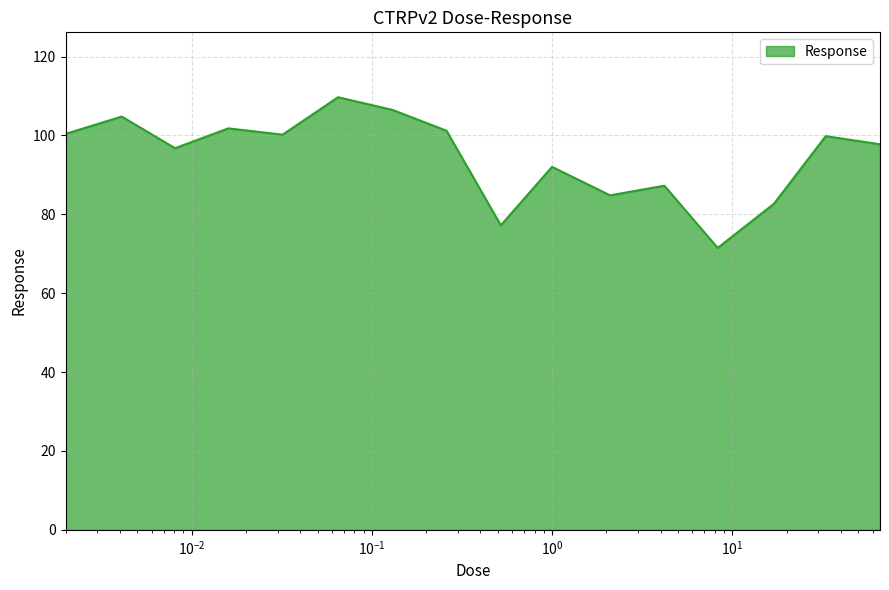

What is the difference between the maximum and minimum values?

38.2